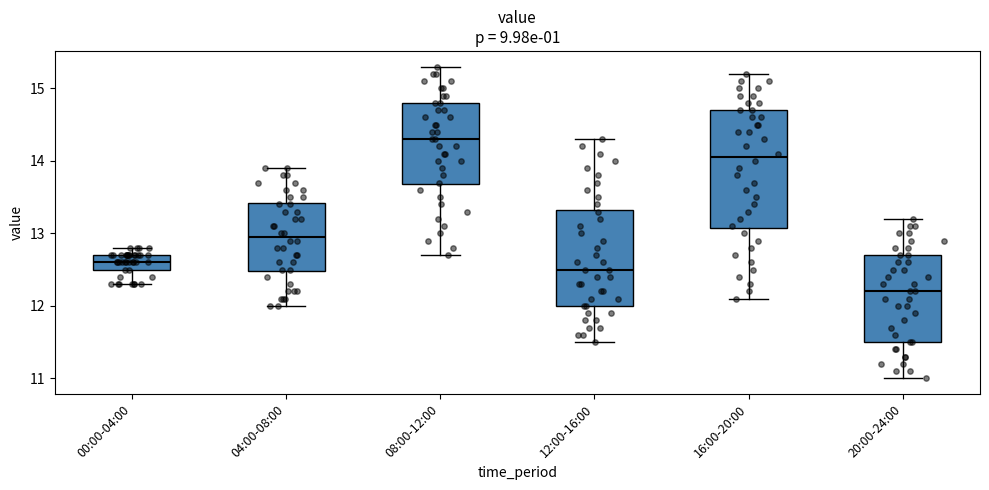

Which box has the highest median line?

08:00-12:00